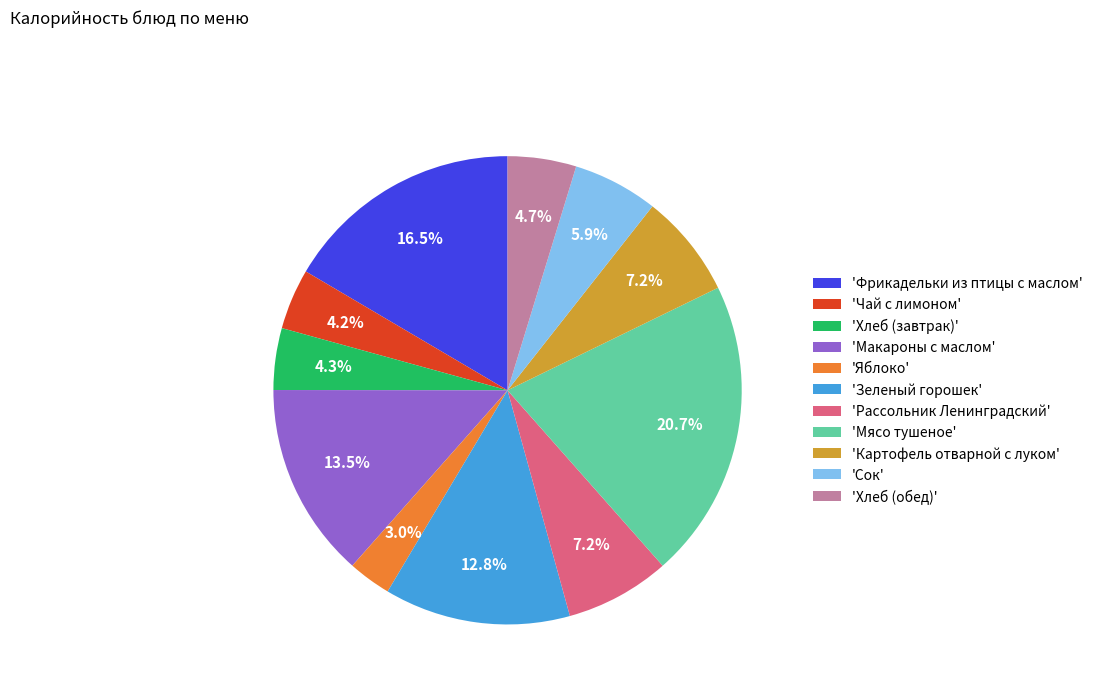

What percentage is NOT represented by 'Рассольник Ленинградский'?

92.8%